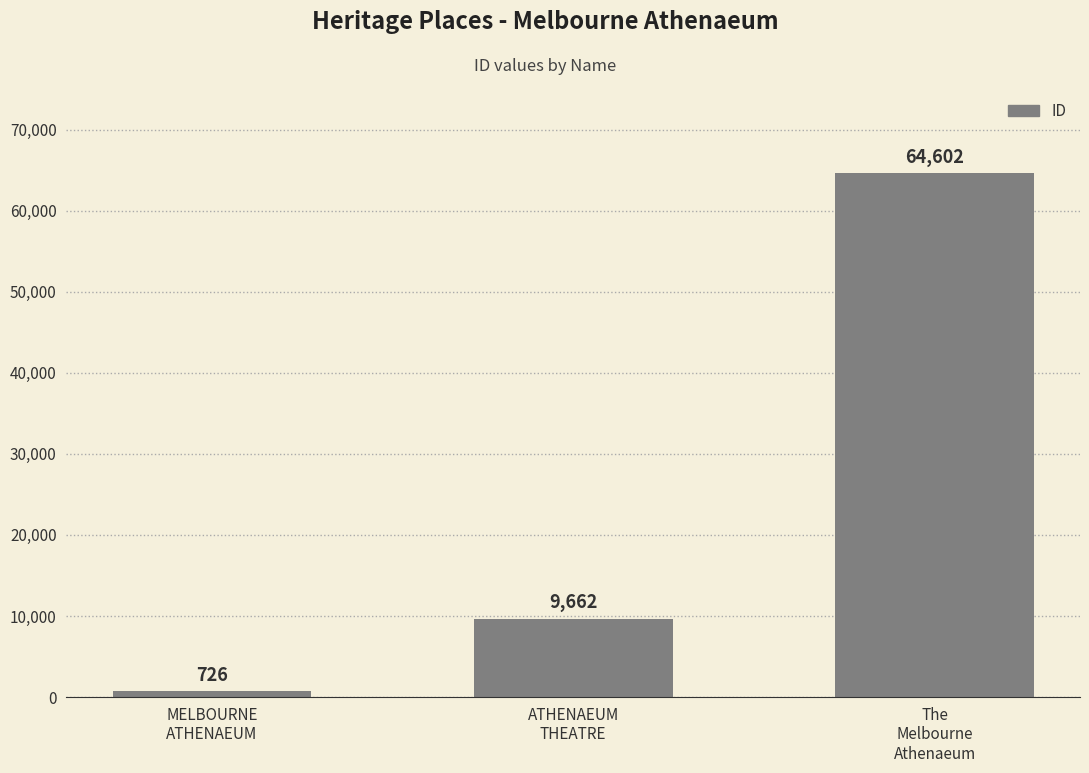

What is the difference between the values at The
Melbourne
Athenaeum and ATHENAEUM
THEATRE?

54940